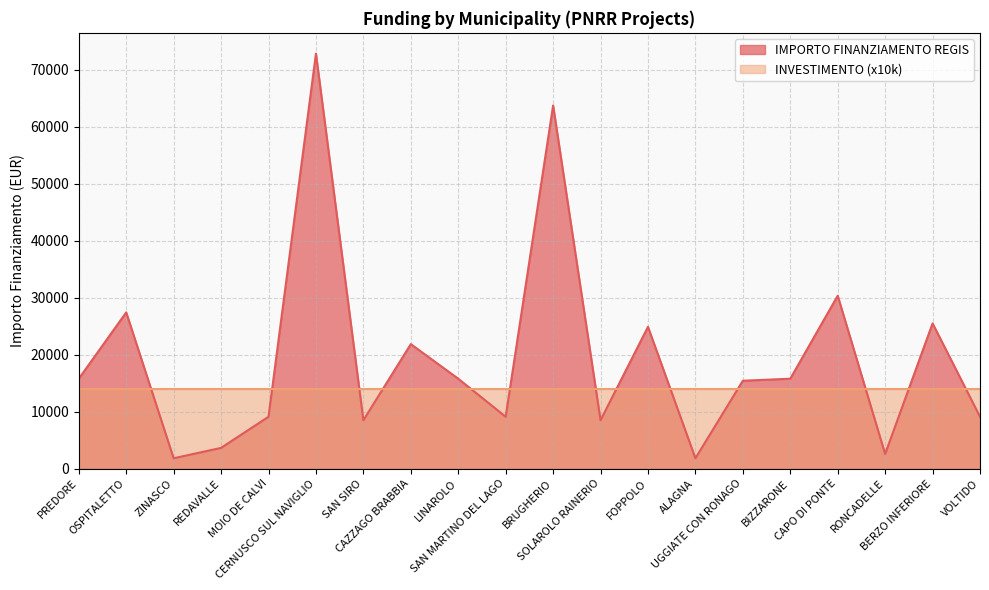

How many data points are above 15782?

7